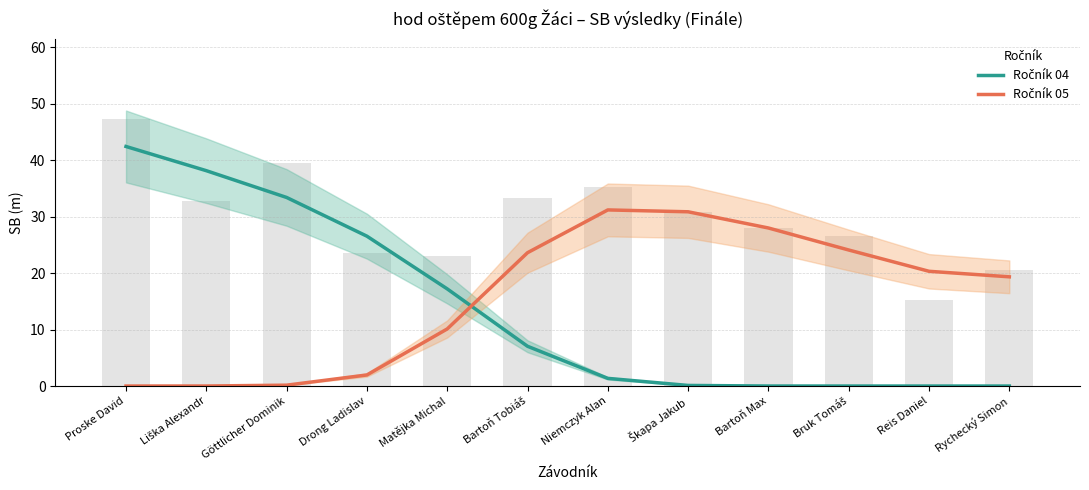

What is the highest value of the Ročník 05 series?

31.2